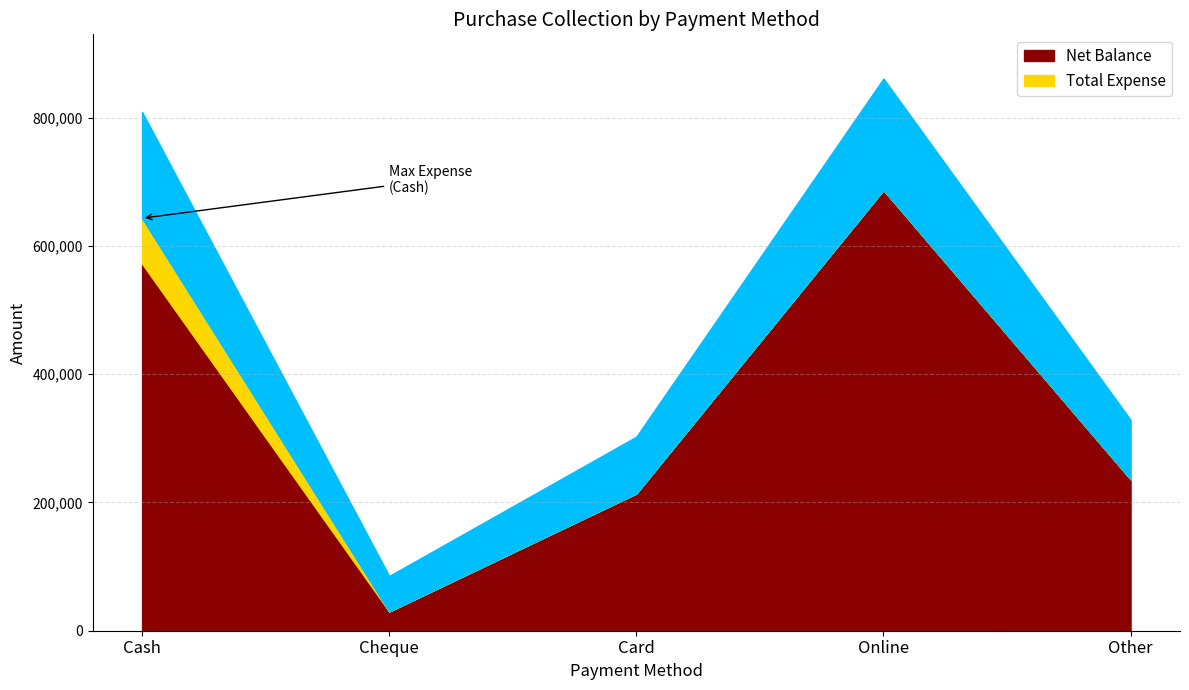

True or false: Net Balance and Total Expense cross at least once.

False